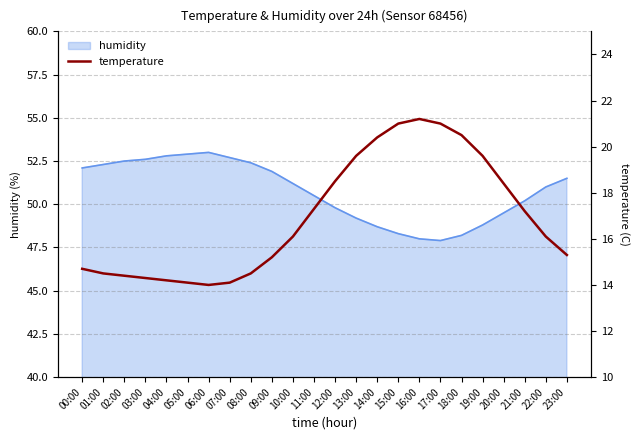

How many interior local valleys (lower than both neighbors) does the data have?

1